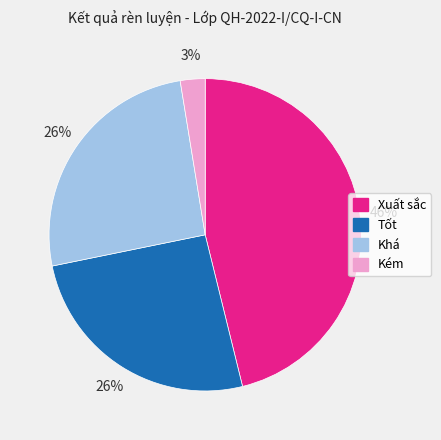

How many segments does this pie chart have?

4